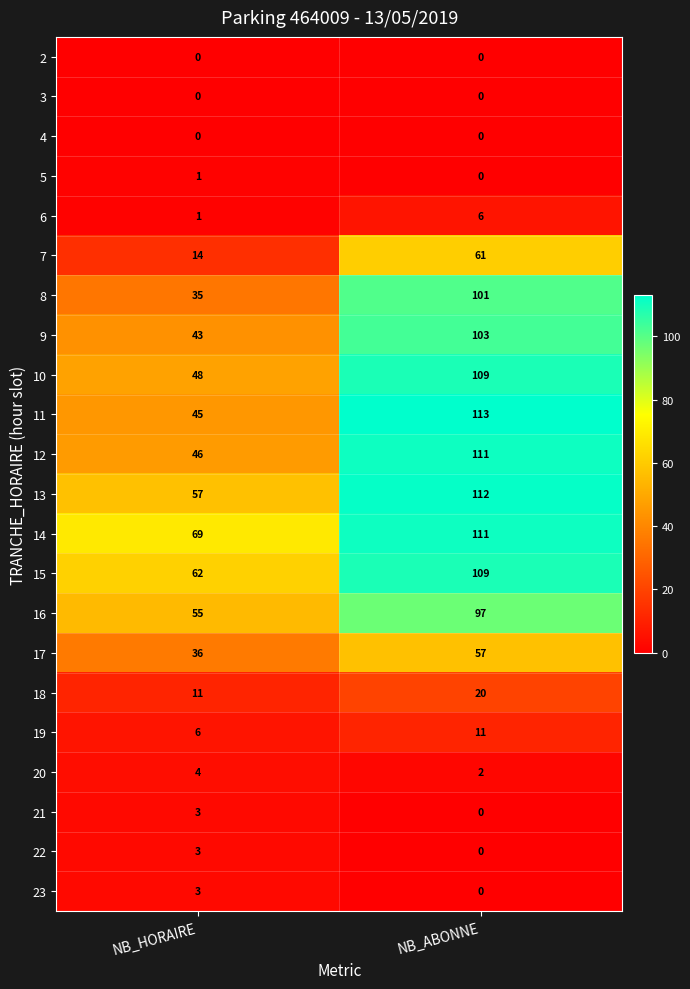

Rank the categories by 11 value from highest to lowest.

NB_ABONNE, NB_HORAIRE